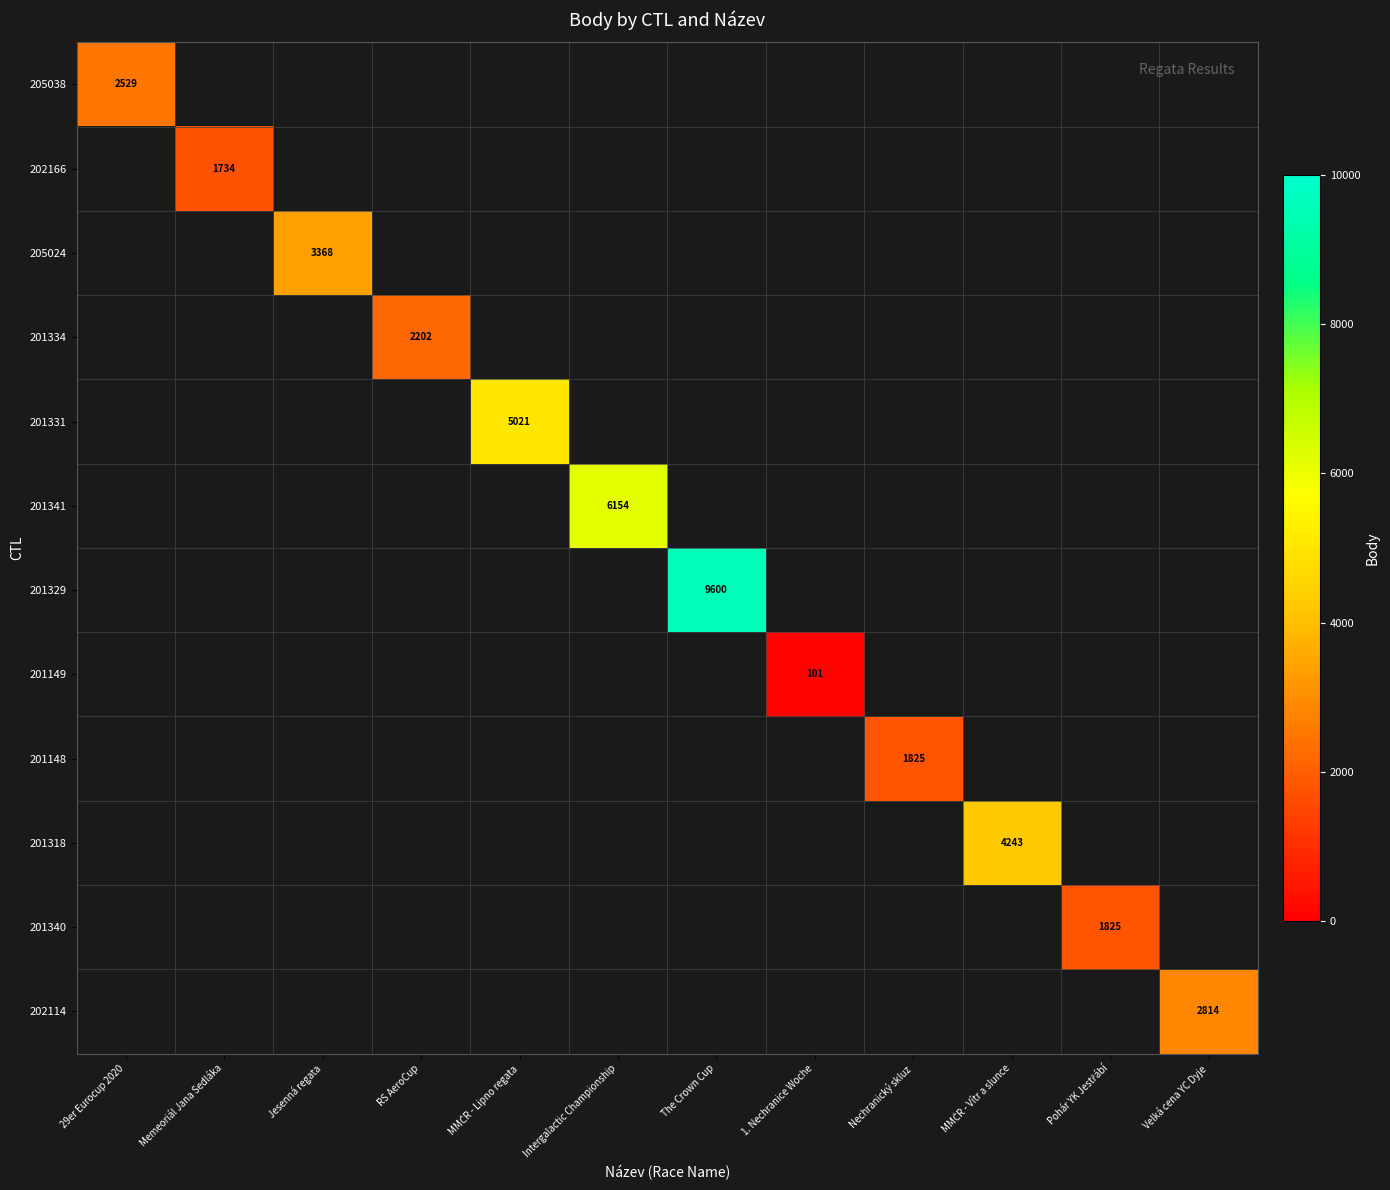

At how many categories does at least one series exceed 3026?

5